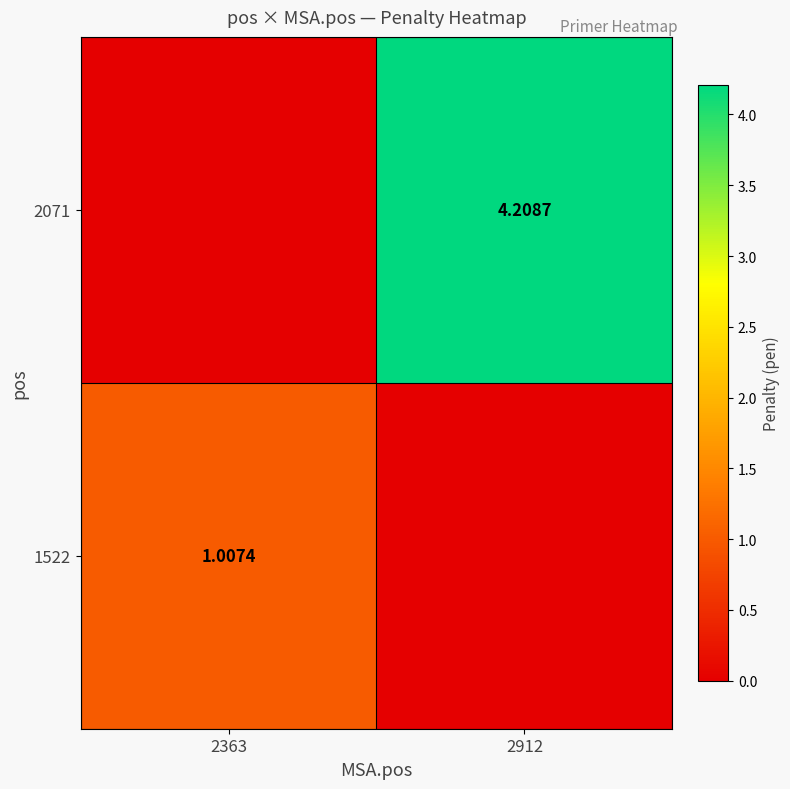

Which category has the lowest value in the 1522 series?

2912